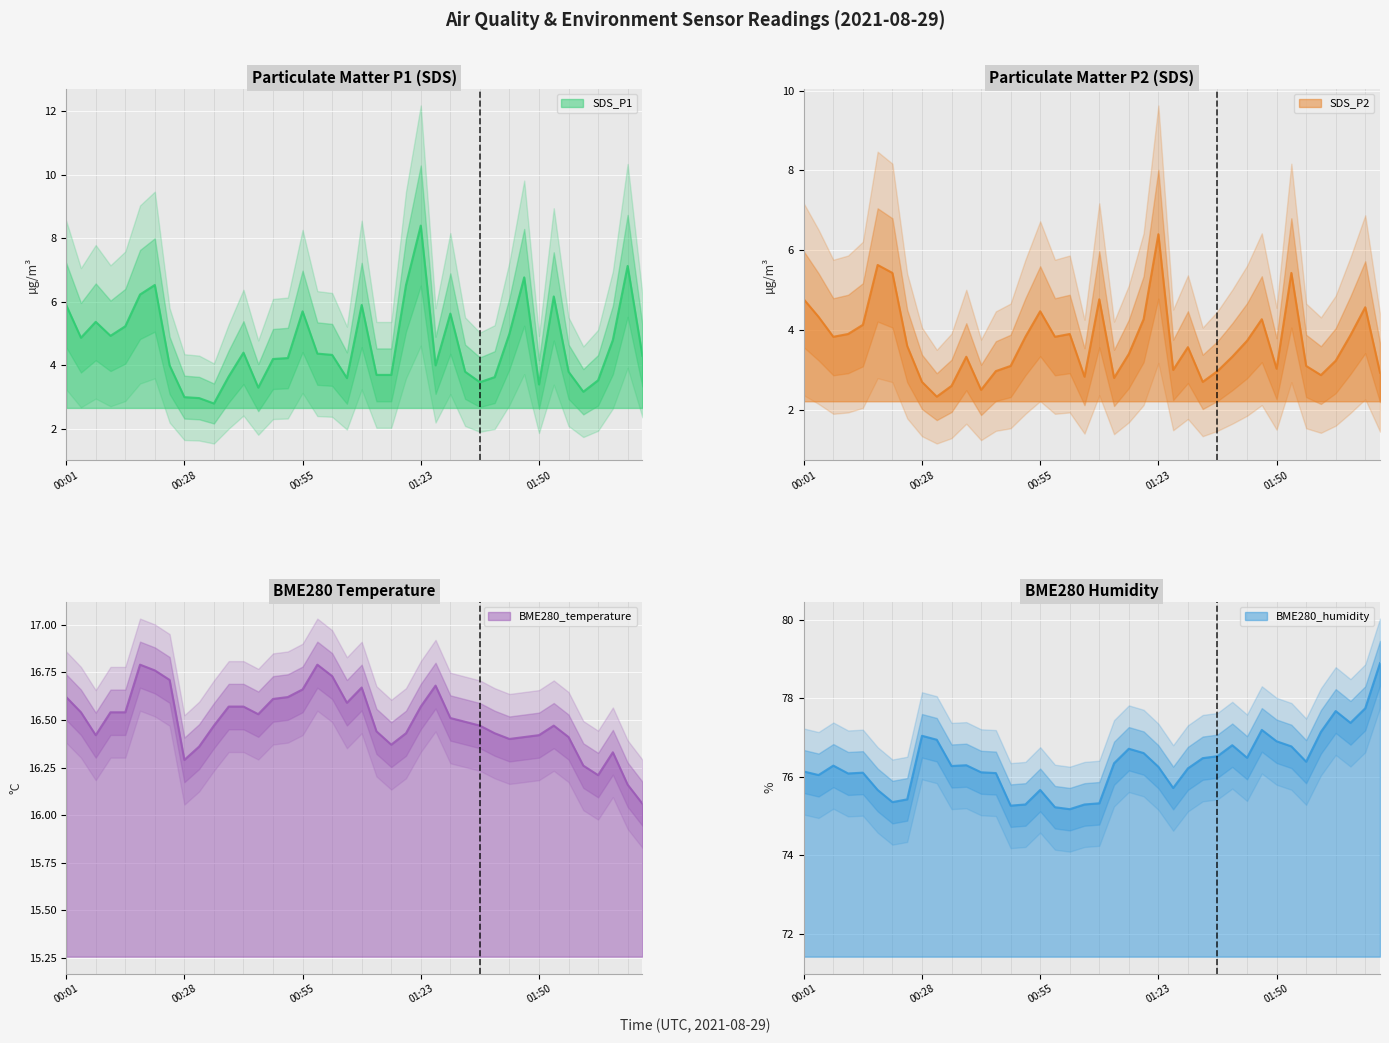

Reading right to left, list all the values displayed in this chart.

SDS_P1: 4.3	7.1	4.8	3.5	3.2	3.8	6.2	3.4	6.8	5.0	3.6	3.5	3.8	5.6	4.0	8.4	6.5	3.7	3.7	5.9	3.6	4.3	4.4	5.7	4.2	4.2	3.3	4.4	3.6	2.8	3.0	3.0	4.0	6.5	6.2	5.2	4.9	5.4	4.9	5.9
SDS_P2: 2.9	4.6	3.9	3.2	2.9	3.1	5.4	3.0	4.3	3.7	3.3	3.0	2.7	3.6	3.0	6.4	4.3	3.4	2.8	4.8	2.8	3.9	3.8	4.5	3.8	3.1	3.0	2.5	3.3	2.6	2.3	2.7	3.6	5.4	5.6	4.1	3.9	3.8	4.3	4.8
BME280_temperature: 16.1	16.2	16.3	16.2	16.3	16.4	16.5	16.4	16.4	16.4	16.4	16.5	16.5	16.5	16.7	16.6	16.4	16.4	16.4	16.7	16.6	16.7	16.8	16.7	16.6	16.6	16.5	16.6	16.6	16.5	16.4	16.3	16.7	16.8	16.8	16.5	16.5	16.4	16.5	16.6
BME280_humidity: 78.9	77.7	77.4	77.7	77.1	76.4	76.8	76.9	77.2	76.5	76.8	76.5	76.5	76.2	75.7	76.2	76.6	76.7	76.3	75.3	75.3	75.2	75.2	75.7	75.3	75.3	76.1	76.1	76.3	76.3	76.9	77.0	75.4	75.3	75.7	76.1	76.1	76.3	76.0	76.1